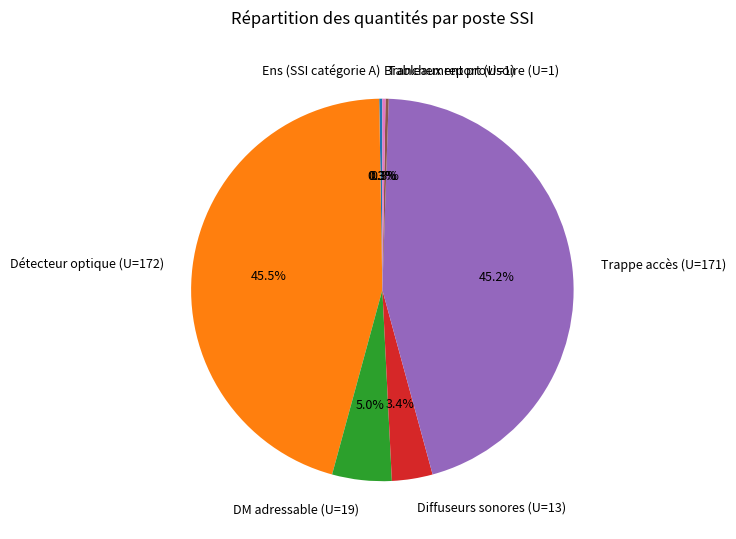

Which has a higher value, Diffuseurs sonores (U=13) or Trappe accès (U=171)?

Trappe accès (U=171)